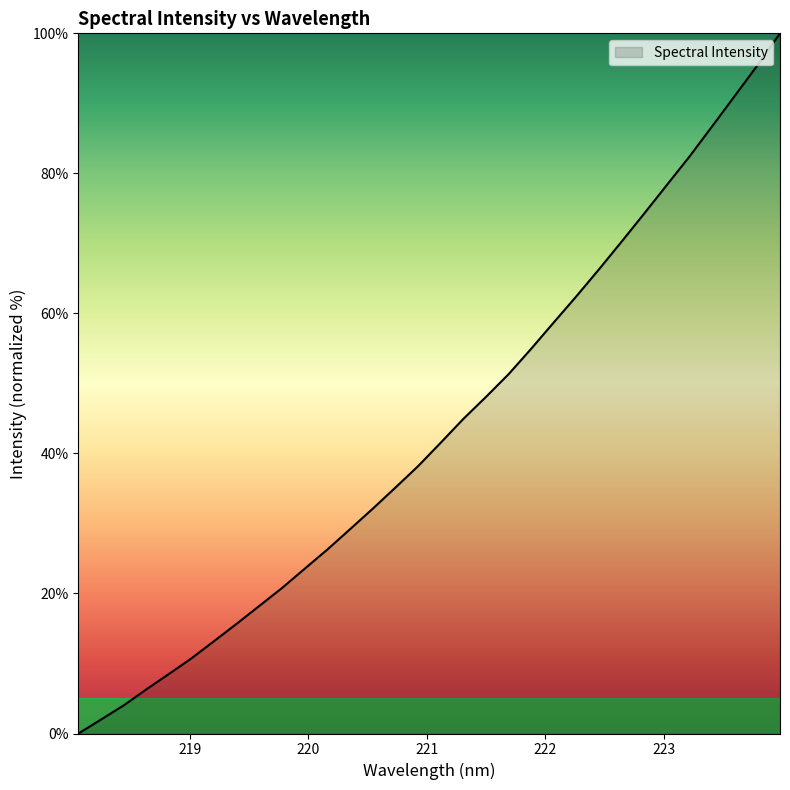

What is the greatest value displayed?

100.0